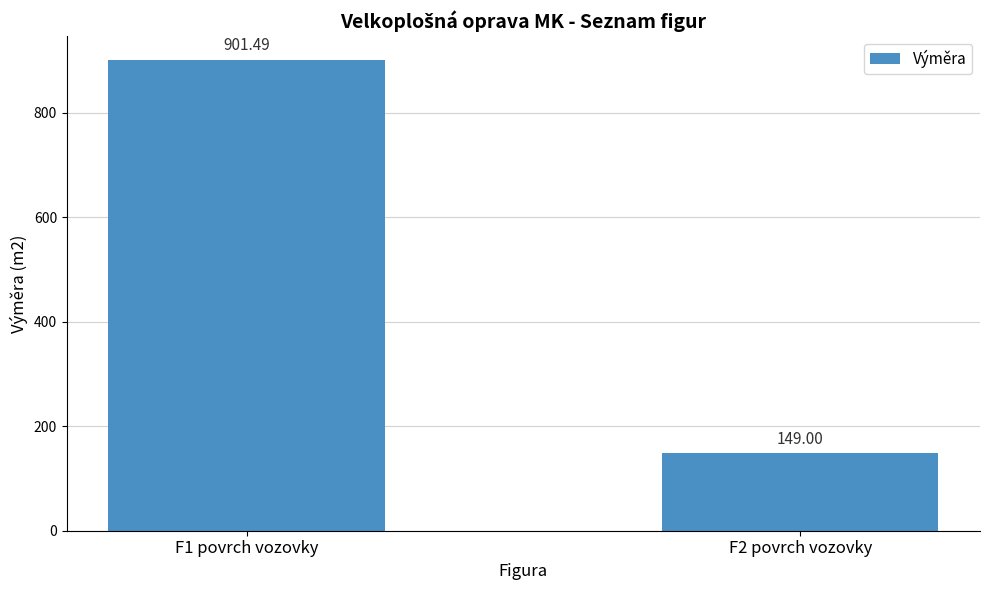

At which category does the chart reach its peak across all series?

F1 povrch vozovky